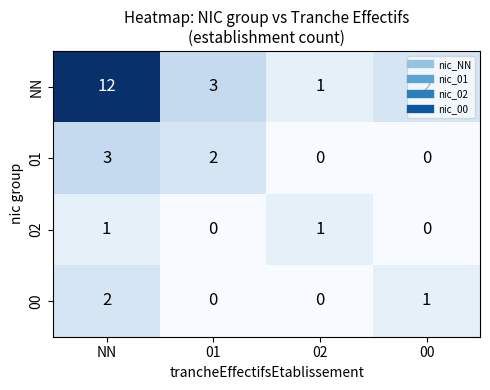

Which label corresponds to the largest value in the chart?

NN